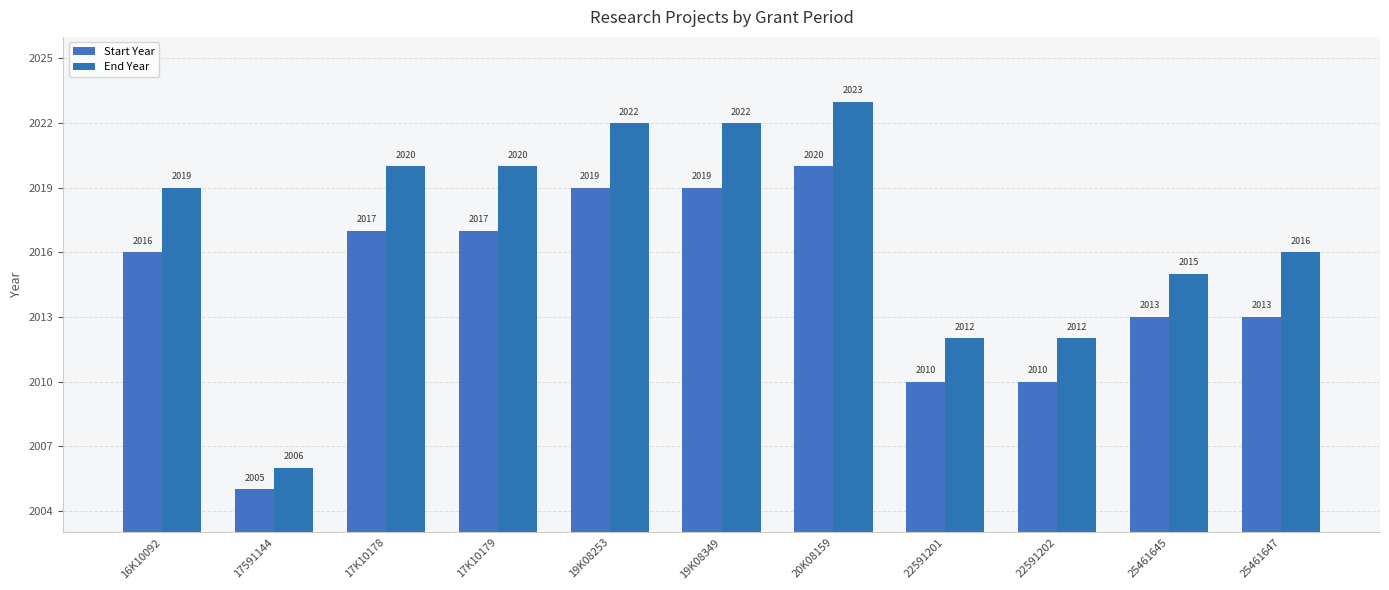

How many values in the End Year series are below 2019?

5